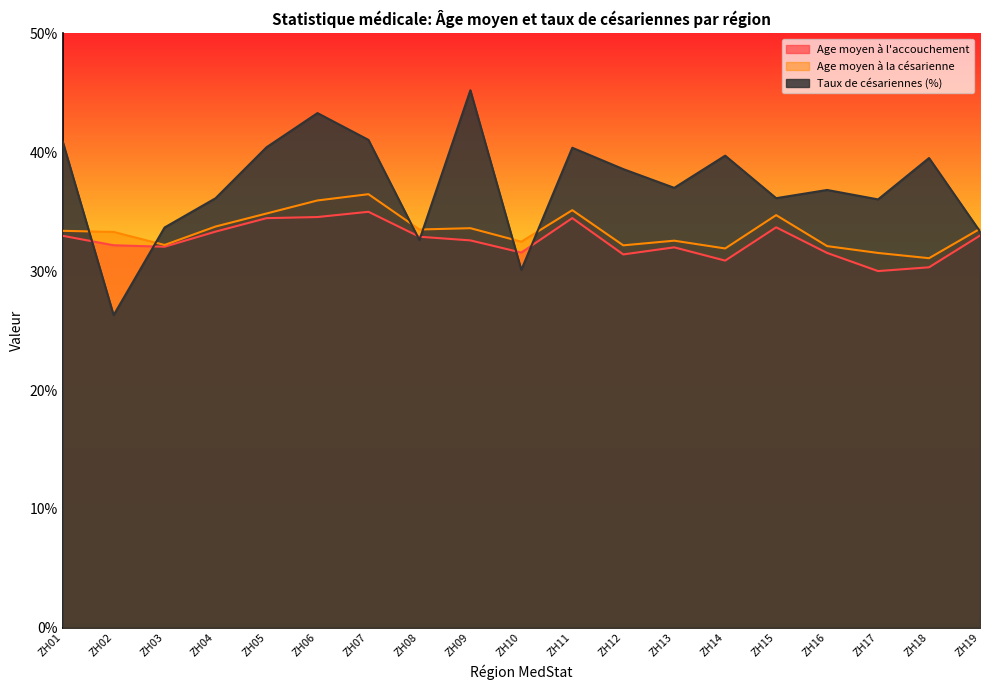

Rank the series at ZH11 from highest to lowest value.

Taux de césariennes (%), Age moyen à la césarienne, Age moyen à l'accouchement